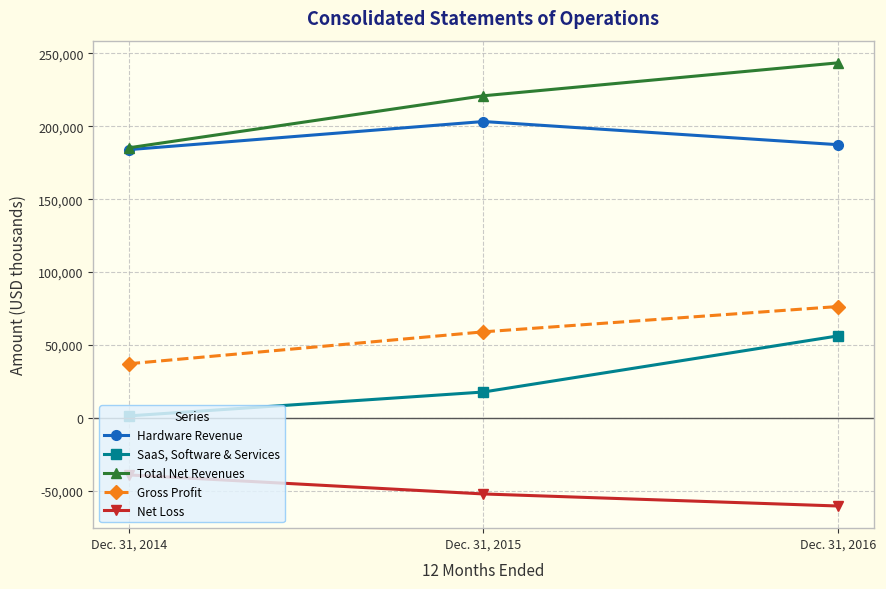

Reading left to right, extract all data points from this chart.

Hardware Revenue: Dec. 31, 2014=183976	Dec. 31, 2015=203281	Dec. 31, 2016=187375
SaaS, Software & Services: Dec. 31, 2014=1269	Dec. 31, 2015=17661	Dec. 31, 2016=56180
Total Net Revenues: Dec. 31, 2014=185245	Dec. 31, 2015=220942	Dec. 31, 2016=243555
Gross Profit: Dec. 31, 2014=37047	Dec. 31, 2015=58953	Dec. 31, 2016=76328
Net Loss: Dec. 31, 2014=-39229	Dec. 31, 2015=-52294	Dec. 31, 2016=-60568